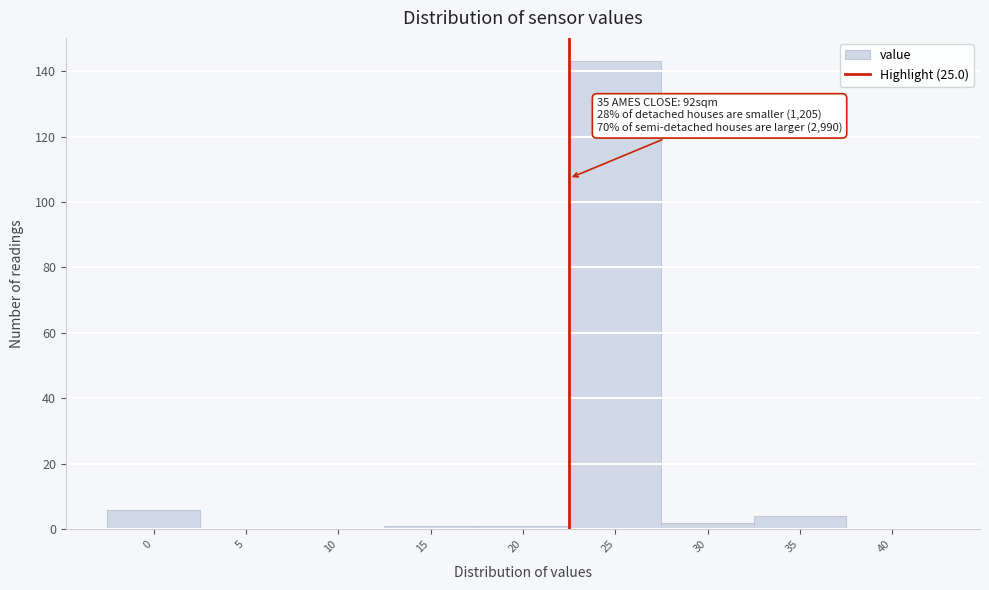

Reading left to right, what are all the values shown in this chart?

0=6	5=0	10=0	15=1	20=1	25=143	30=2	35=4	40=0